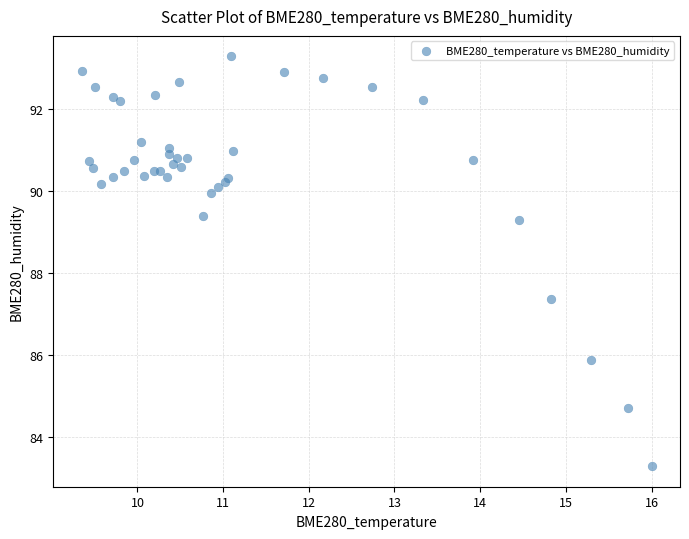

What Y value in the scatter plot is closest to 88?

87.4